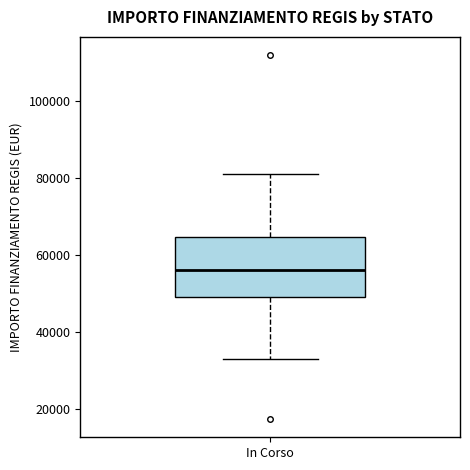

Read this box plot against the y-axis: the position of the median line, the range covered by the box, and the ends of both whiskers. The values are not printed on the chart, so give them approximately, as read against the axis.

median 56000, box 50000 to 64000, whiskers 32000 to 80000